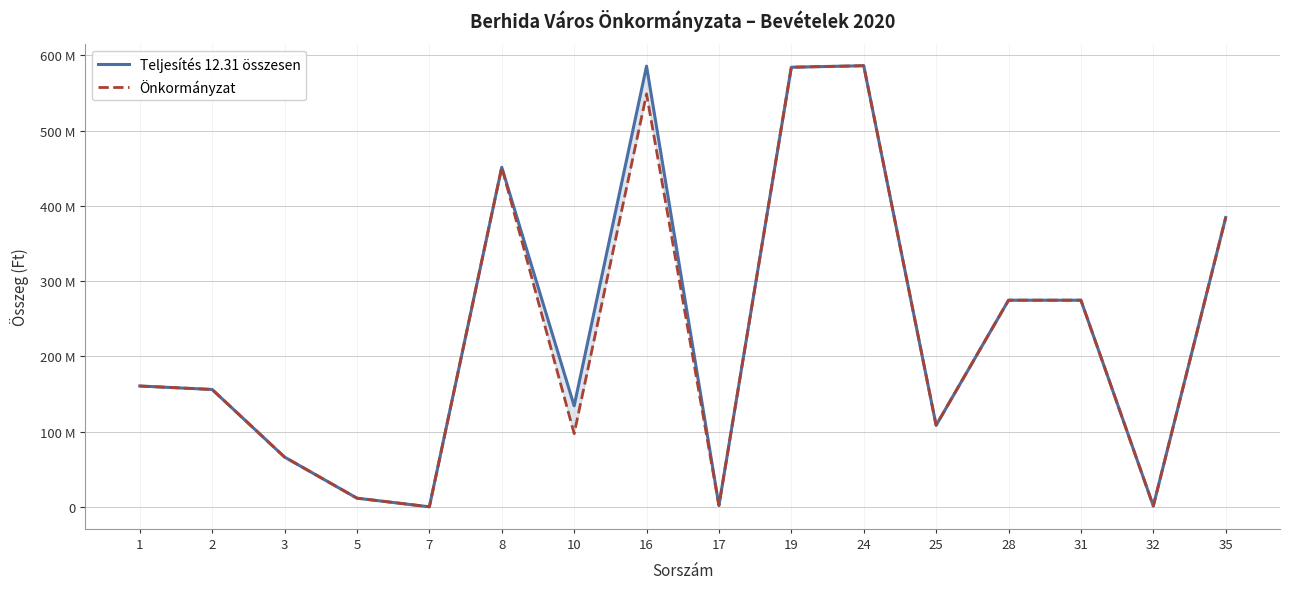

At 5, list the series in order from largest to smallest.

Teljesítés 12.31 összesen, Önkormányzat